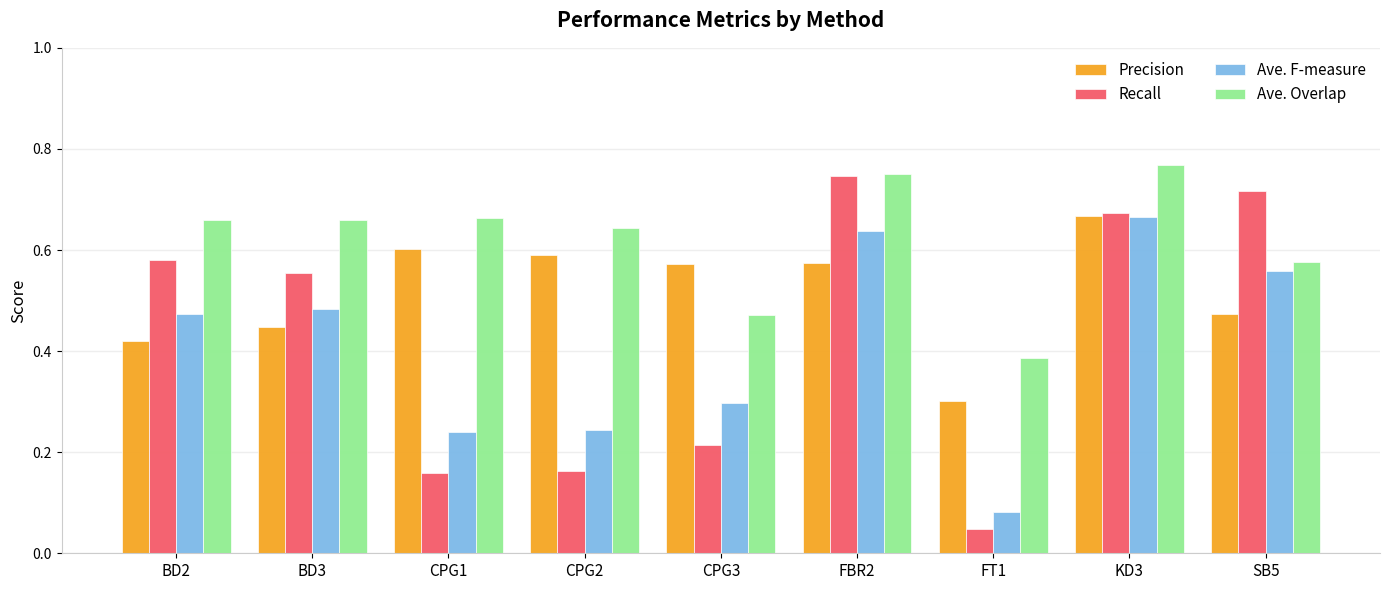

The value of Precision at FBR2 is 0.4. True or false?

False